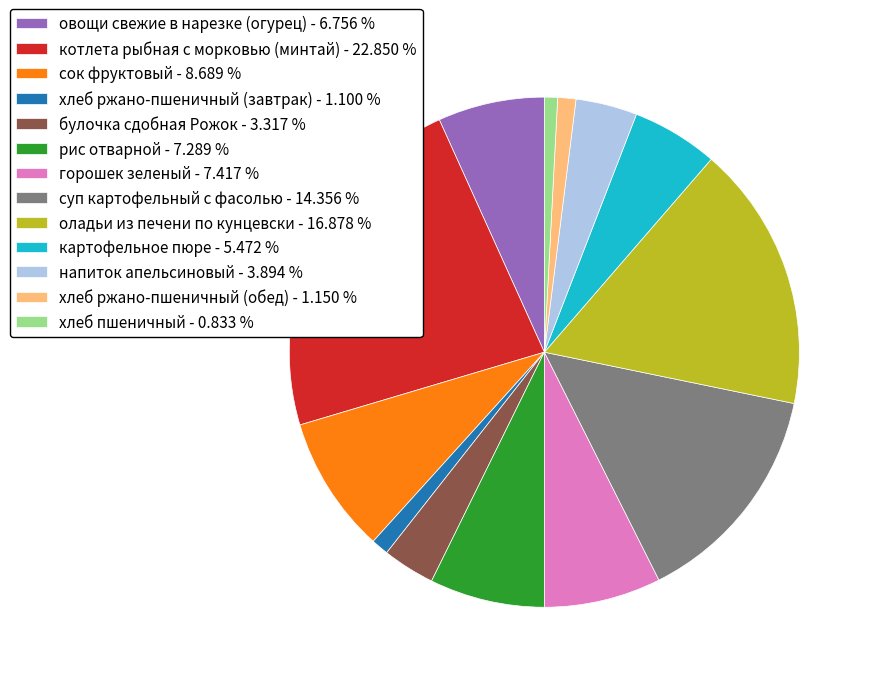

Is there any slice that represents more than half of the pie?

No